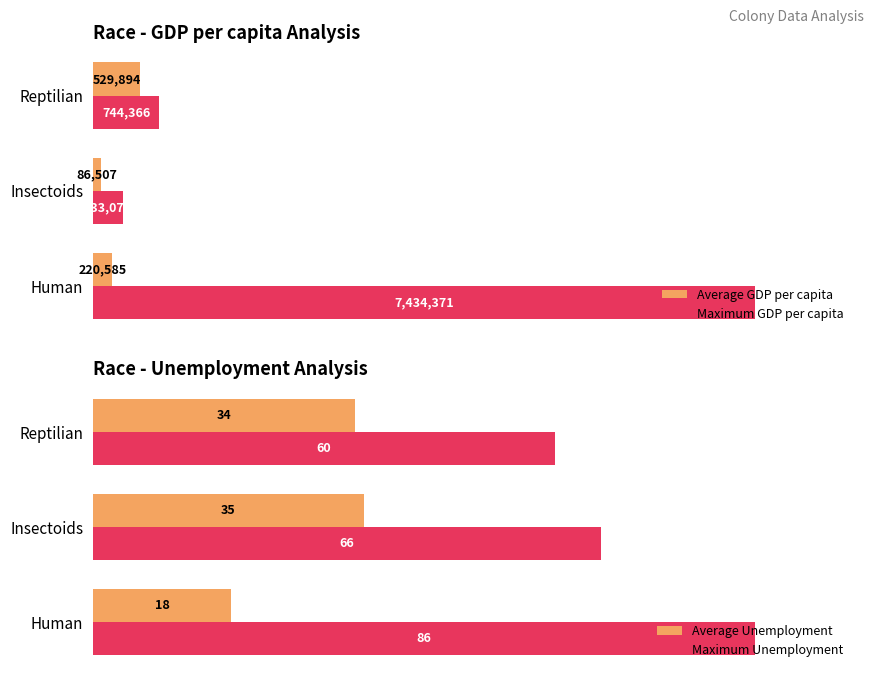

Which series has the largest total across all categories?

Maximum GDP per capita